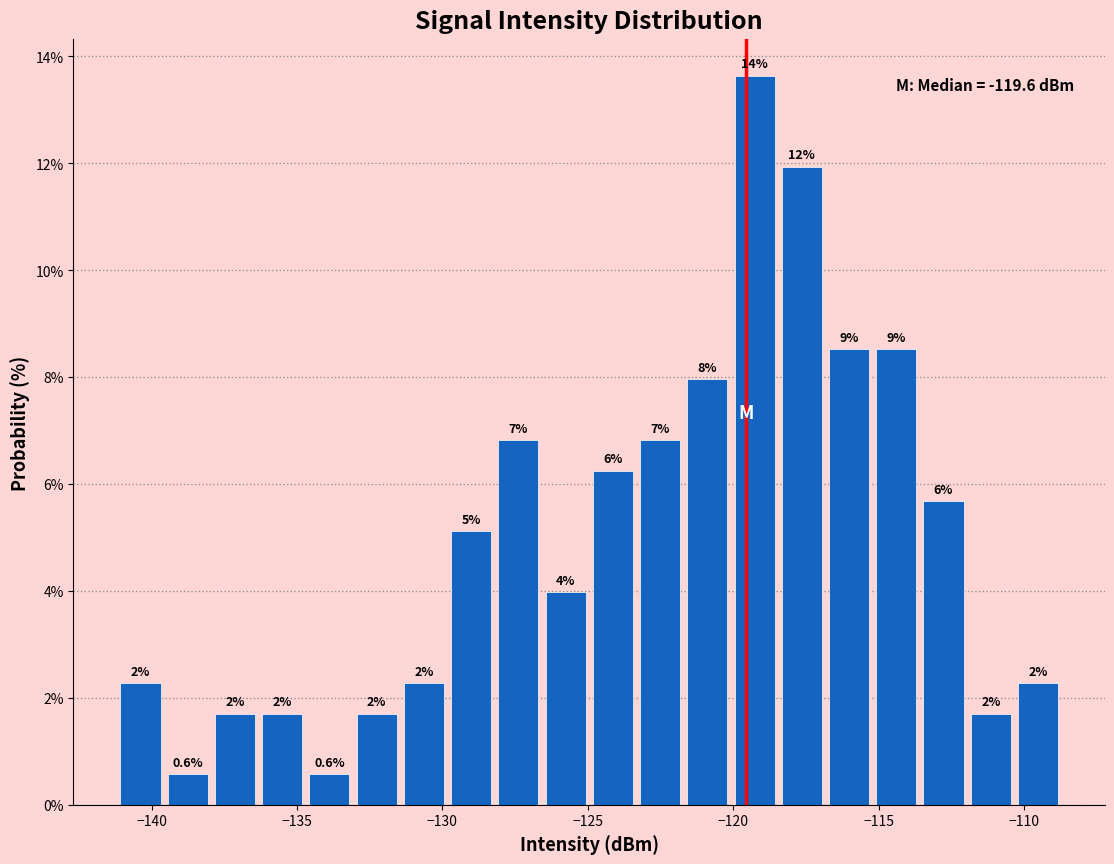

Read against the x-axis, roughly where is the centre of the tallest bar?

-119.5